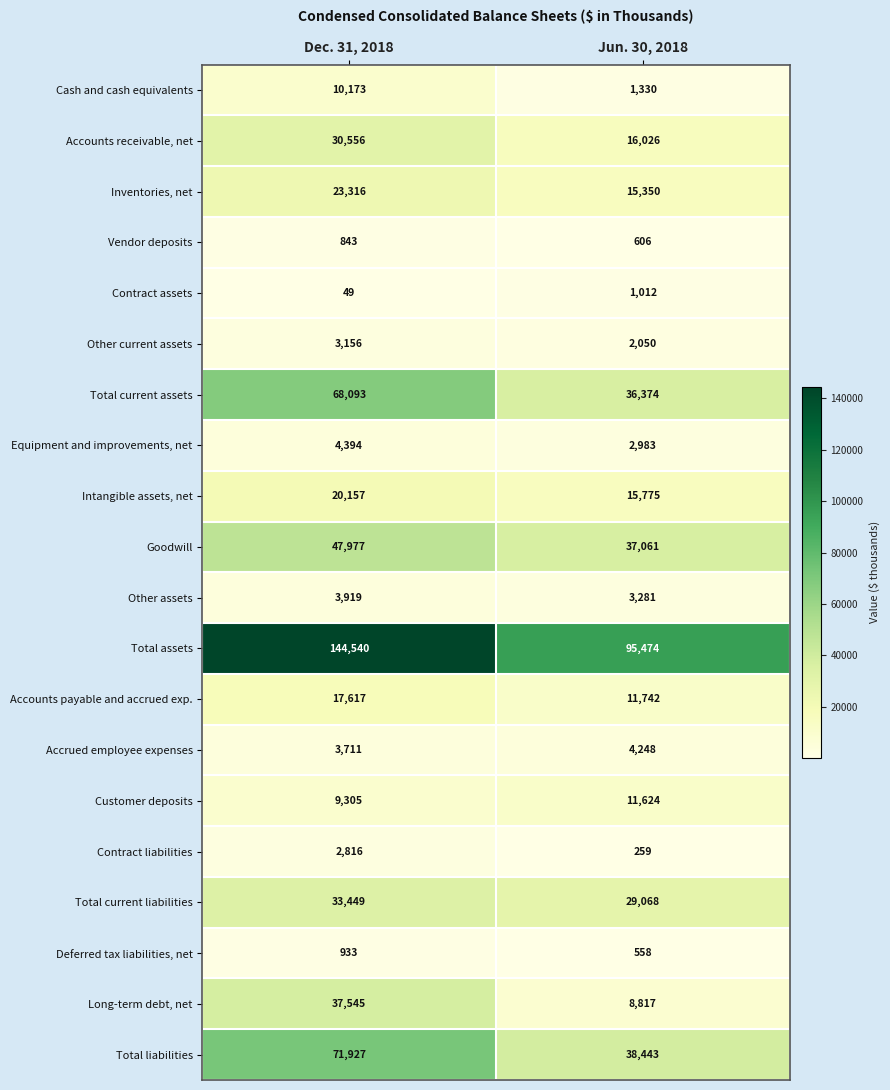

Which category has the highest value across all series?

Dec. 31, 2018